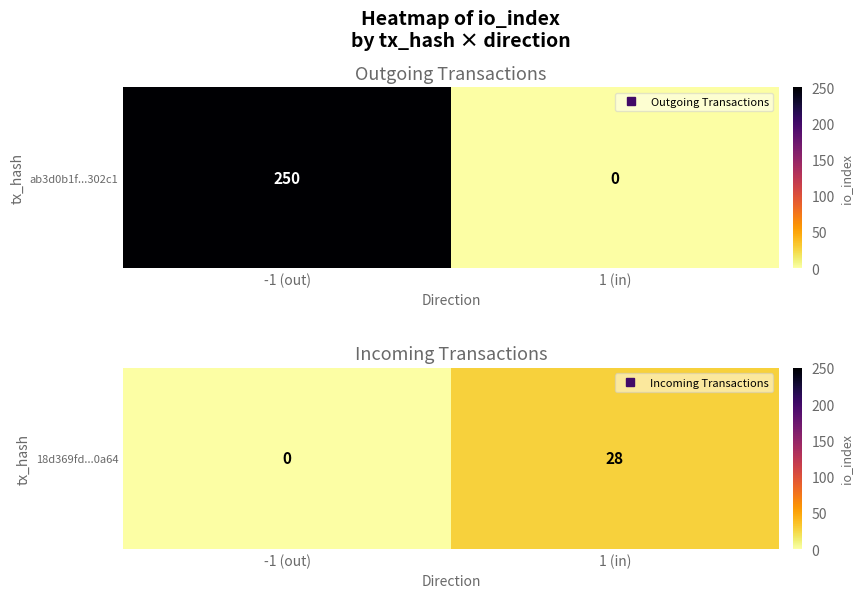

True or false: the data shows 28 at 1 (in).

True